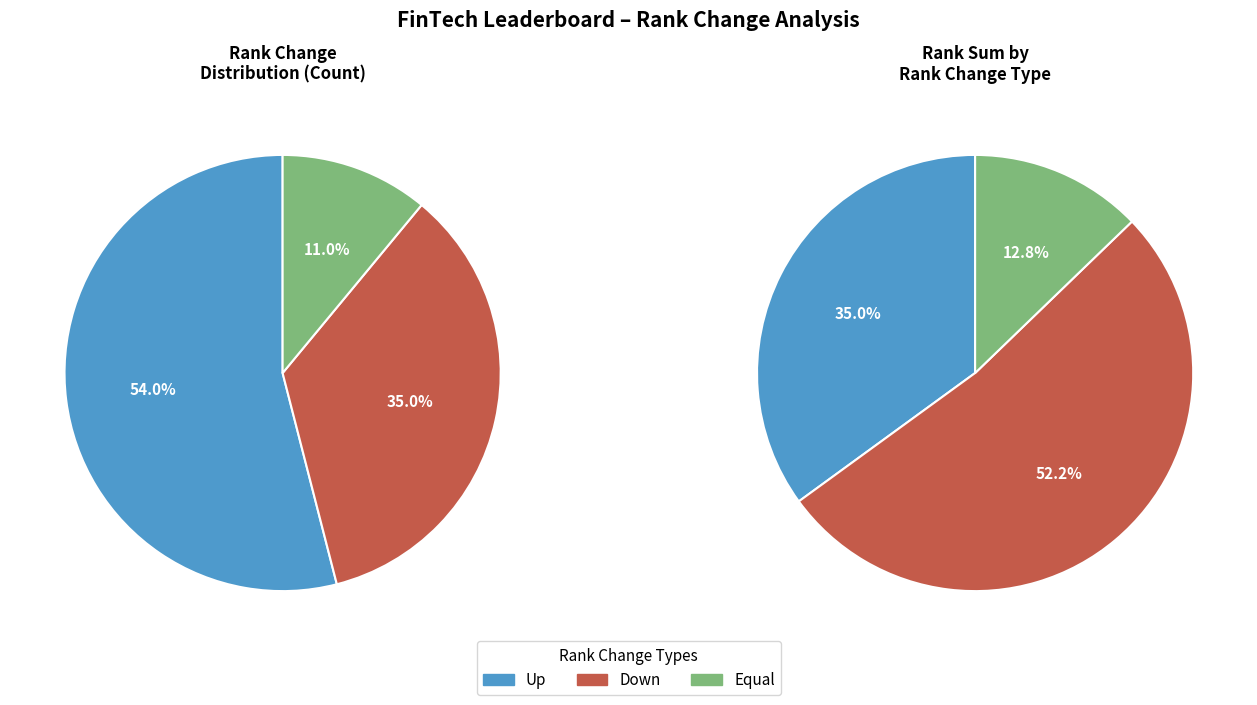

What is the ratio of the value at up to the value at down?

1.5